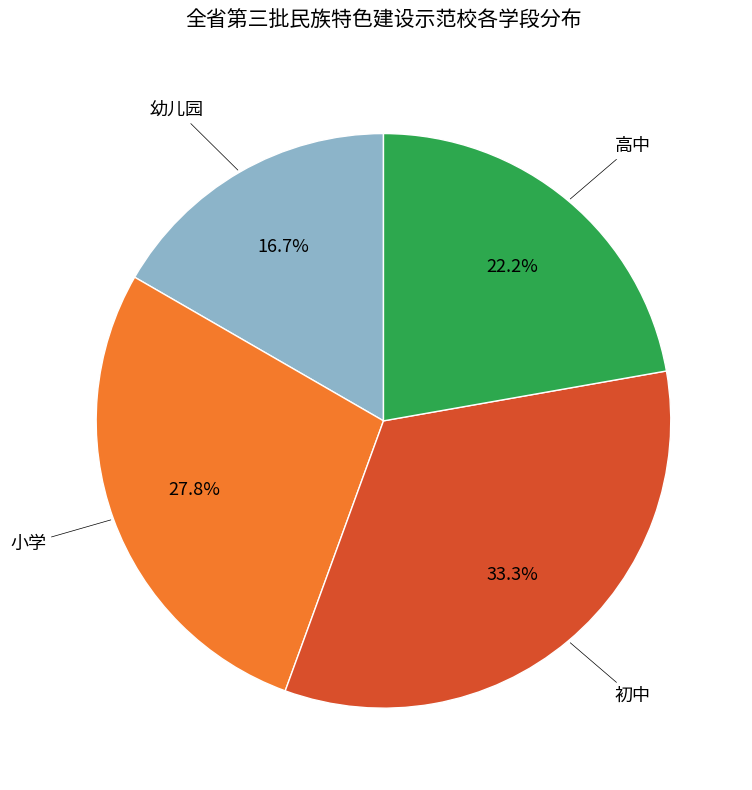

Is there a majority slice in this chart?

No